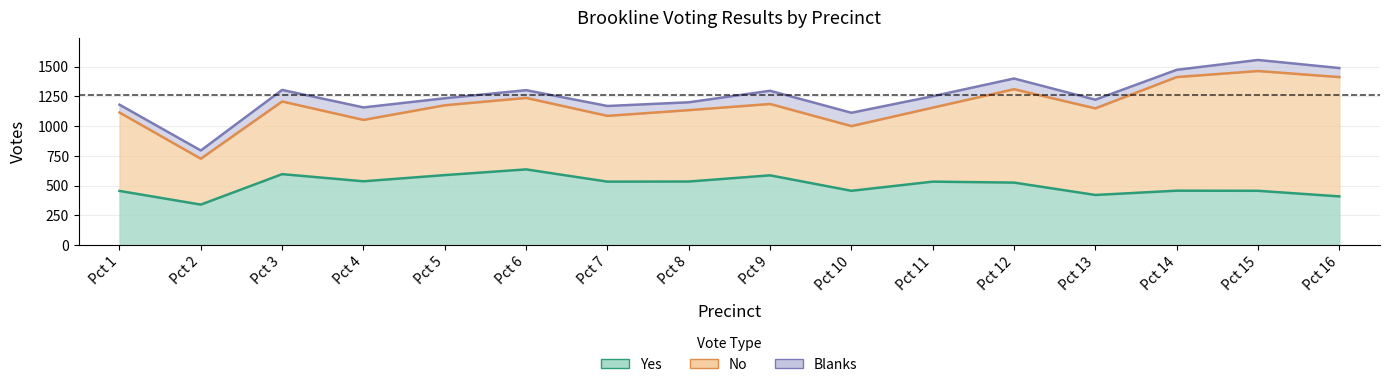

True or false: Total Votes Cast and Yes cross at least once.

False